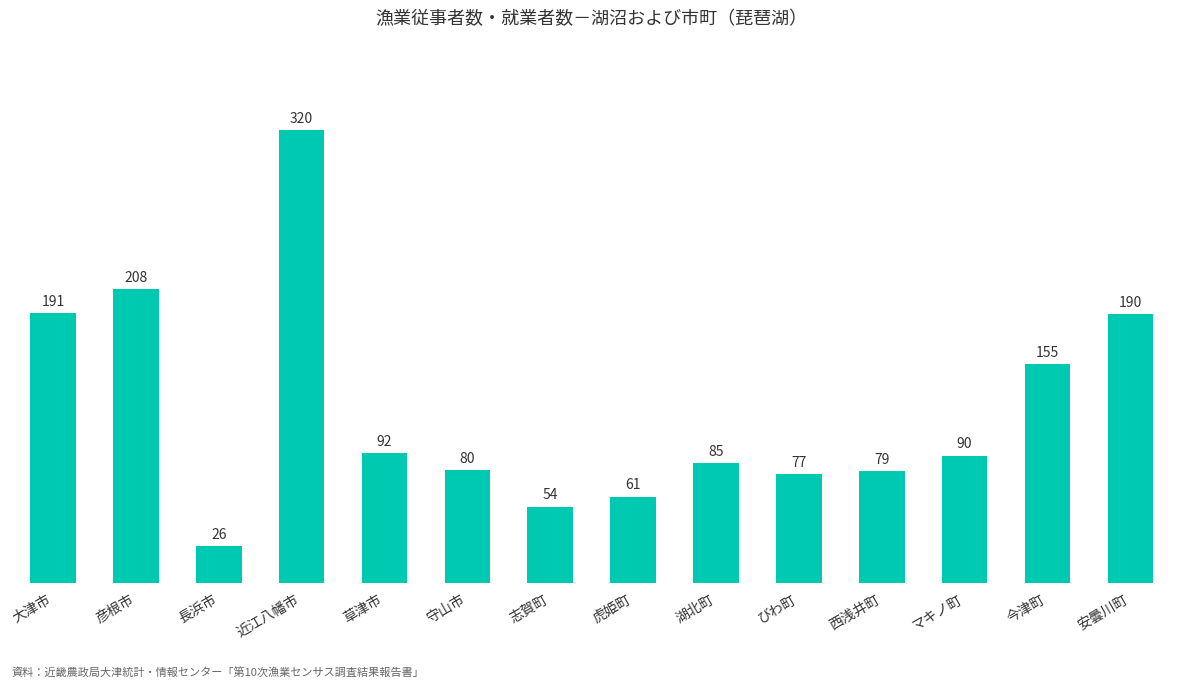

What is the label of the 14th bar from the right?

大津市